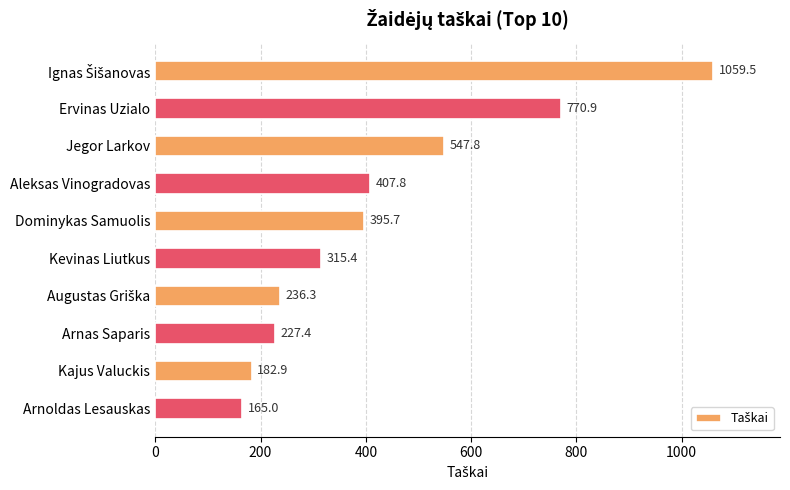

What position from the top is Kevinas Liutkus?

6